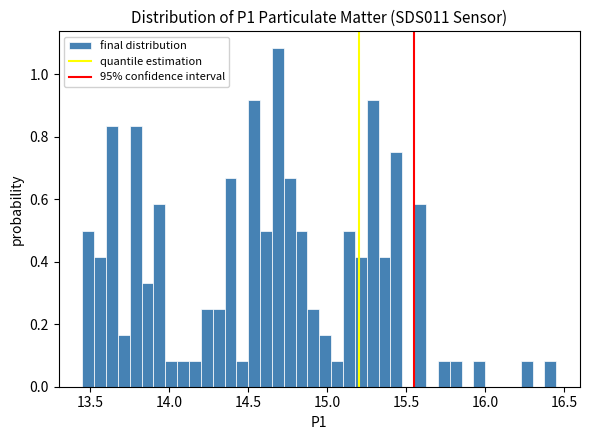

Read against the x-axis, roughly where is the centre of the tallest bar?

14.70